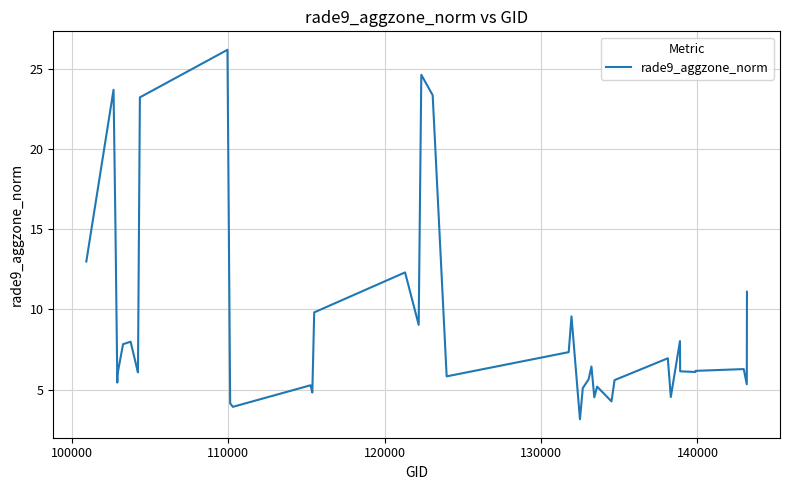

Is this an area chart (filled region under the line)?

No